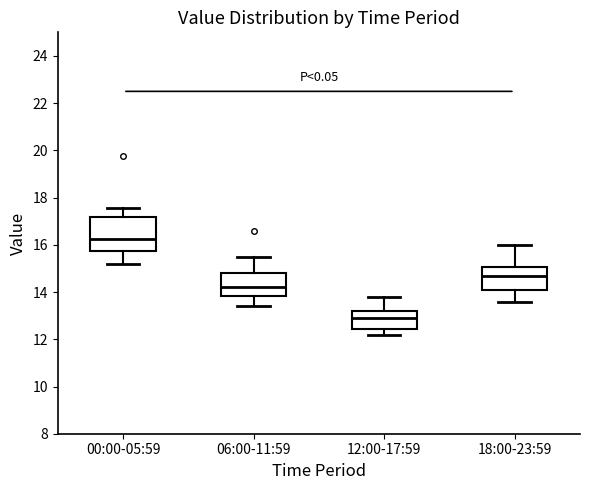

Which box has the lowest median line?

12:00-17:59